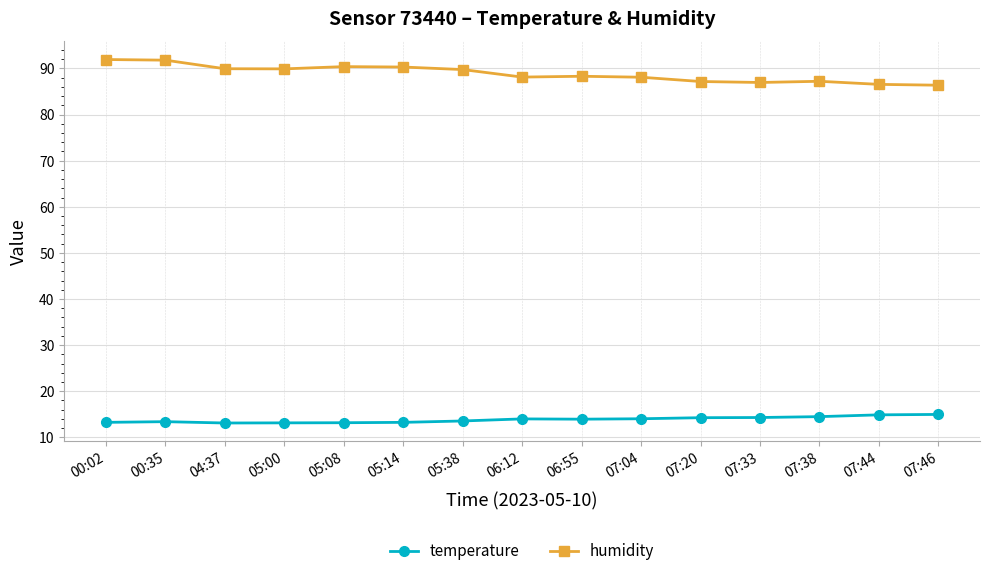

What is the smallest value displayed?

13.1